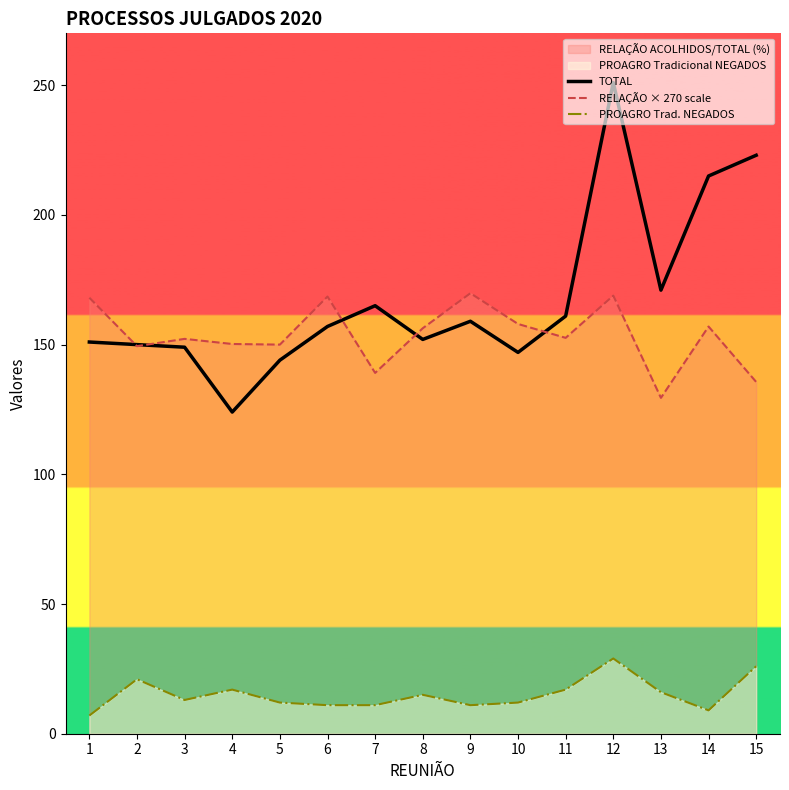

What is the value of the RELAÇÃO × 270 scale point at the 12th from the left?

168.9